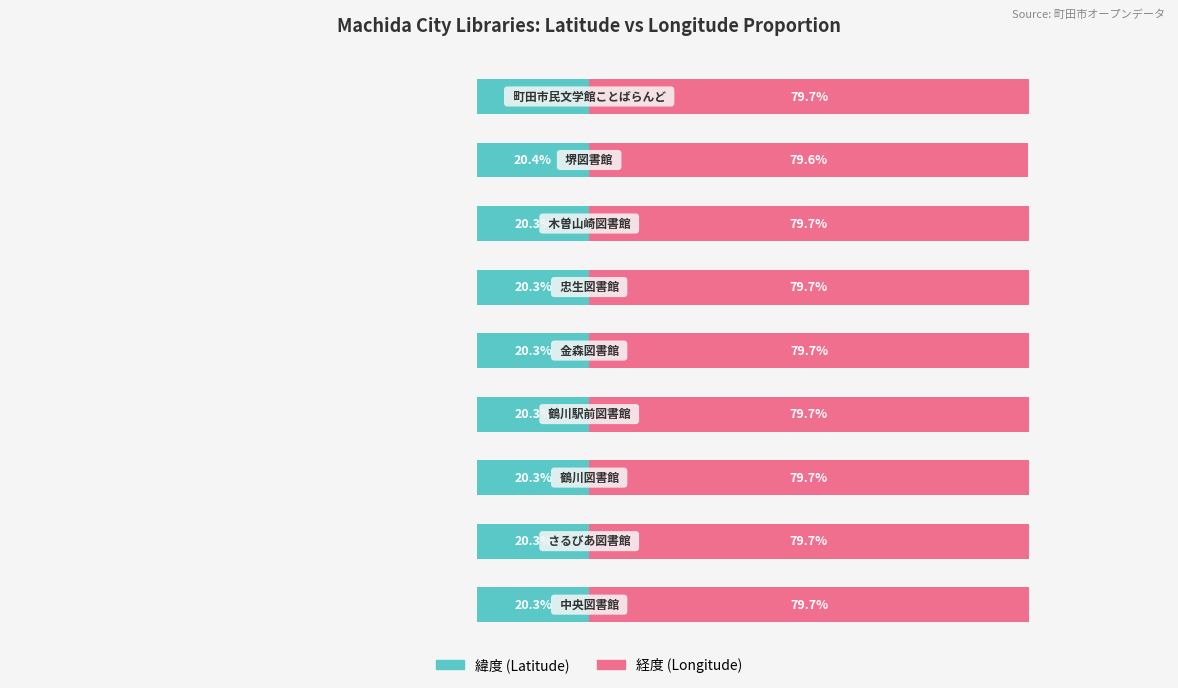

Rank the series by their maximum value, from lowest to highest.

緯度 (Latitude), 経度 (Longitude)